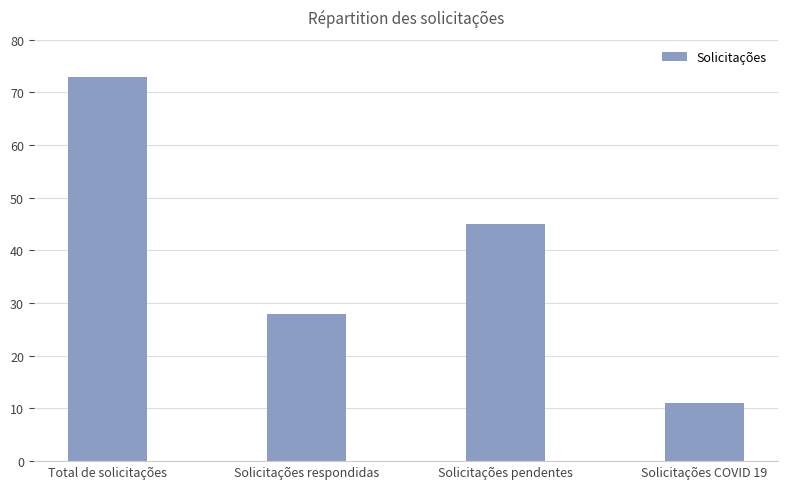

Are the bars horizontal?

No